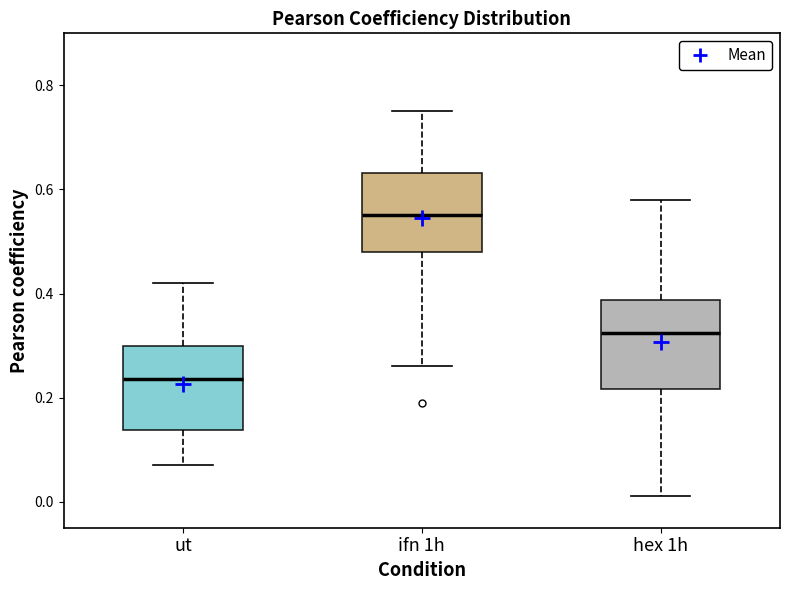

Reading left to right, read every box against the y-axis: the position of its median line, the range the box covers, and the ends of its whiskers. The values are not printed on the chart, so give them approximately, as read against the axis.

ut: median 0.24, box 0.14 to 0.30, whiskers 0.08 to 0.42
ifn 1h: median 0.56, box 0.48 to 0.64, whiskers 0.26 to 0.76
hex 1h: median 0.32, box 0.22 to 0.38, whiskers 0.02 to 0.58